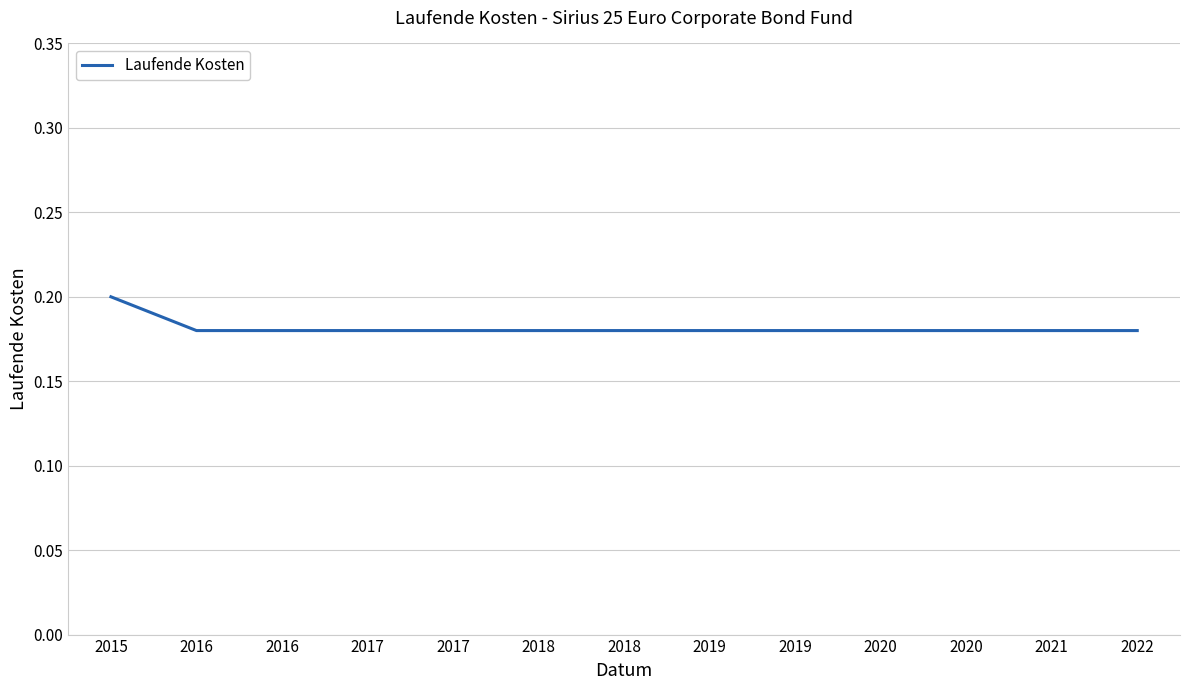

How many lines are shown in the chart?

1